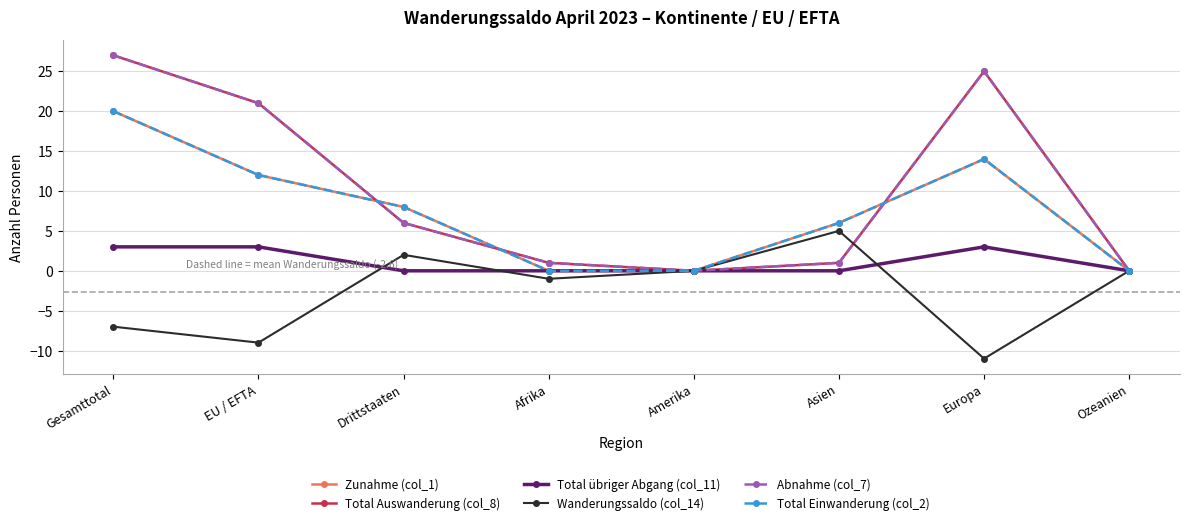

Reading left to right, transcribe all the data shown in this chart.

Zunahme (col_1): Gesamttotal=20	EU / EFTA=12	Drittstaaten=8	Afrika=0	Amerika=0	Asien=6	Europa=14	Ozeanien=0
Total Auswanderung (col_8): Gesamttotal=27	EU / EFTA=21	Drittstaaten=6	Afrika=1	Amerika=0	Asien=1	Europa=25	Ozeanien=0
Total übriger Abgang (col_11): Gesamttotal=3	EU / EFTA=3	Drittstaaten=0	Afrika=0	Amerika=0	Asien=0	Europa=3	Ozeanien=0
Wanderungssaldo (col_14): Gesamttotal=-7	EU / EFTA=-9	Drittstaaten=2	Afrika=-1	Amerika=0	Asien=5	Europa=-11	Ozeanien=0
Abnahme (col_7): Gesamttotal=27	EU / EFTA=21	Drittstaaten=6	Afrika=1	Amerika=0	Asien=1	Europa=25	Ozeanien=0
Total Einwanderung (col_2): Gesamttotal=20	EU / EFTA=12	Drittstaaten=8	Afrika=0	Amerika=0	Asien=6	Europa=14	Ozeanien=0